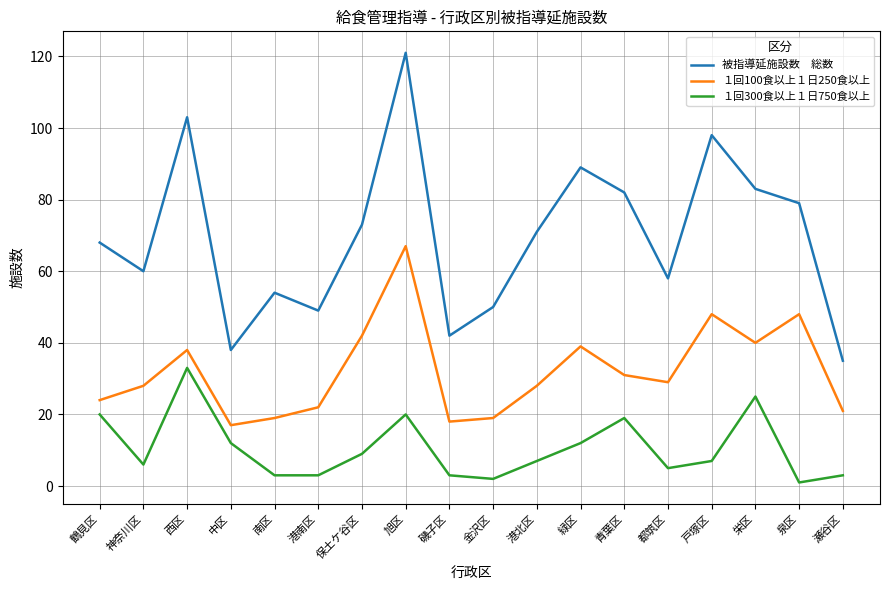

Does the chart display data point markers on the line(s)?

No